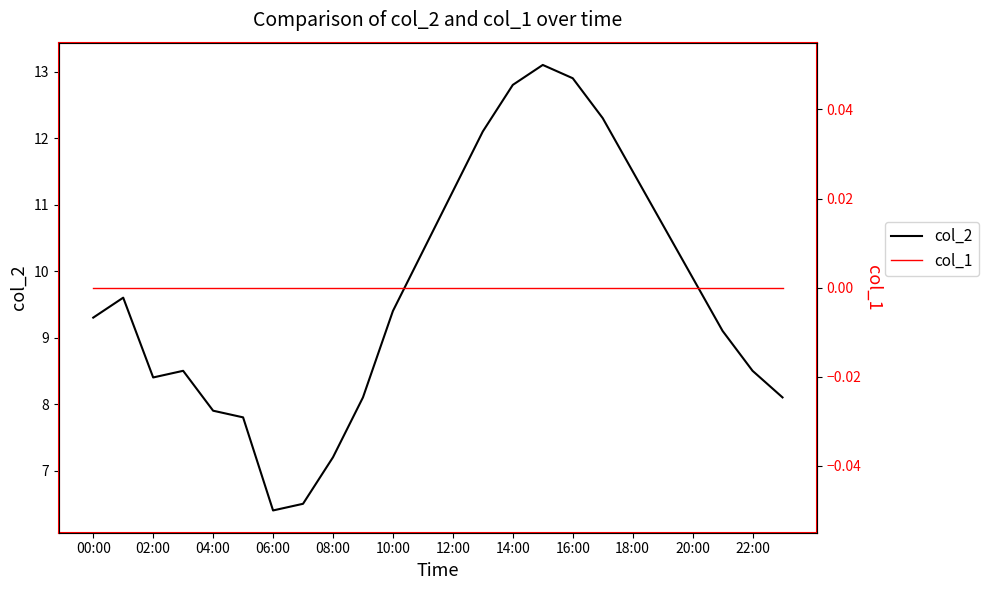

Which series has the largest total across all categories?

col_2